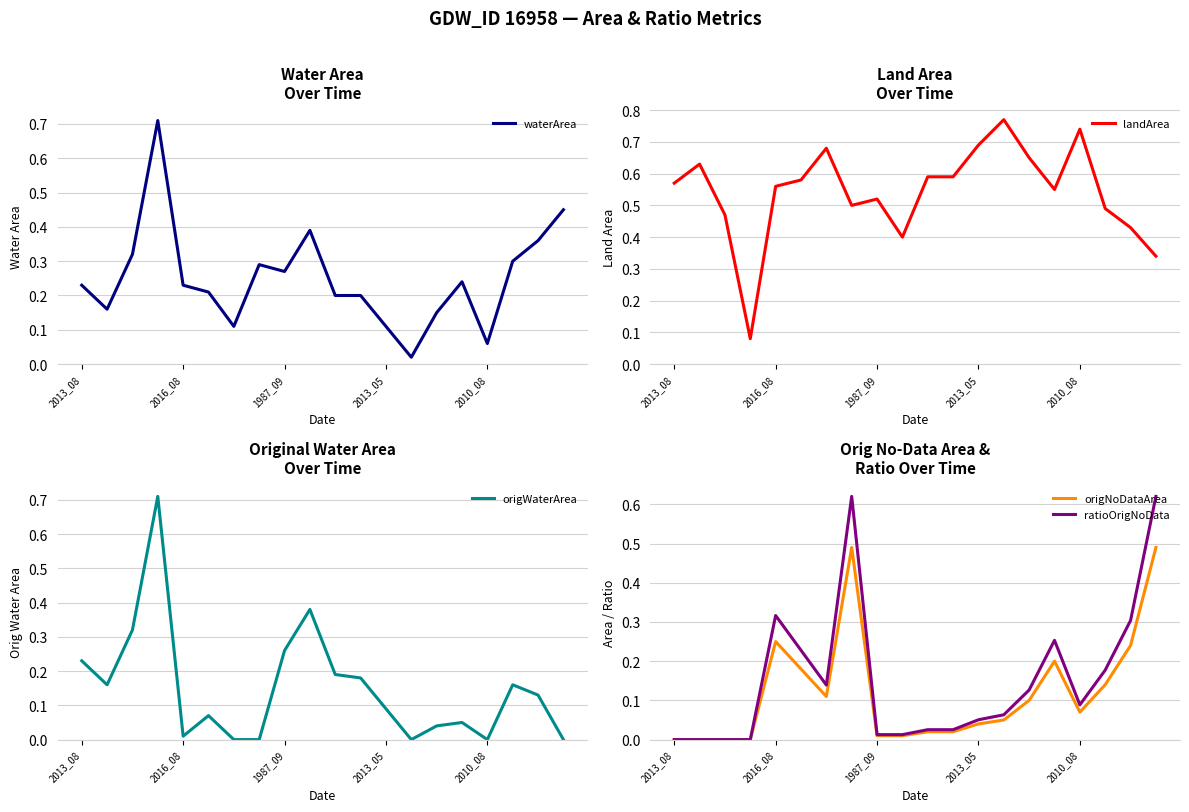

Which category has the highest value across all series?

13